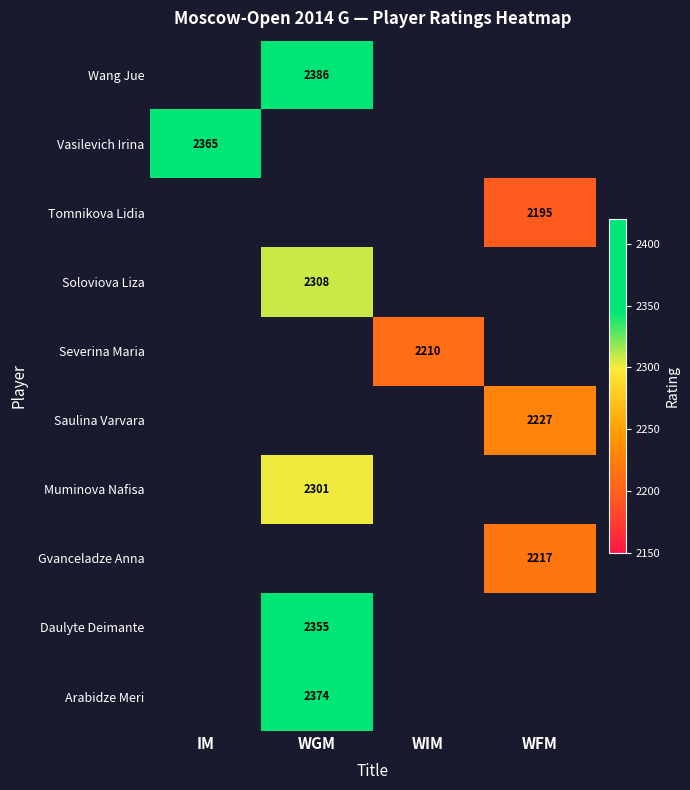

What is the maximum value shown in the chart?

2386.0